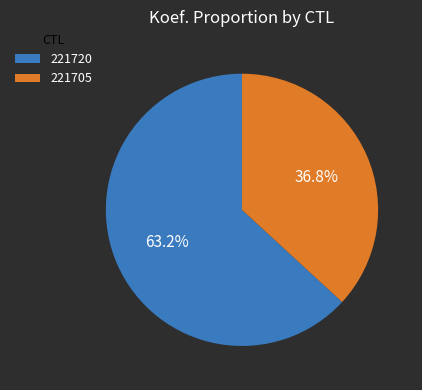

To the nearest percent, what is the difference between the 221720 and 221705 slice percentages?

26%